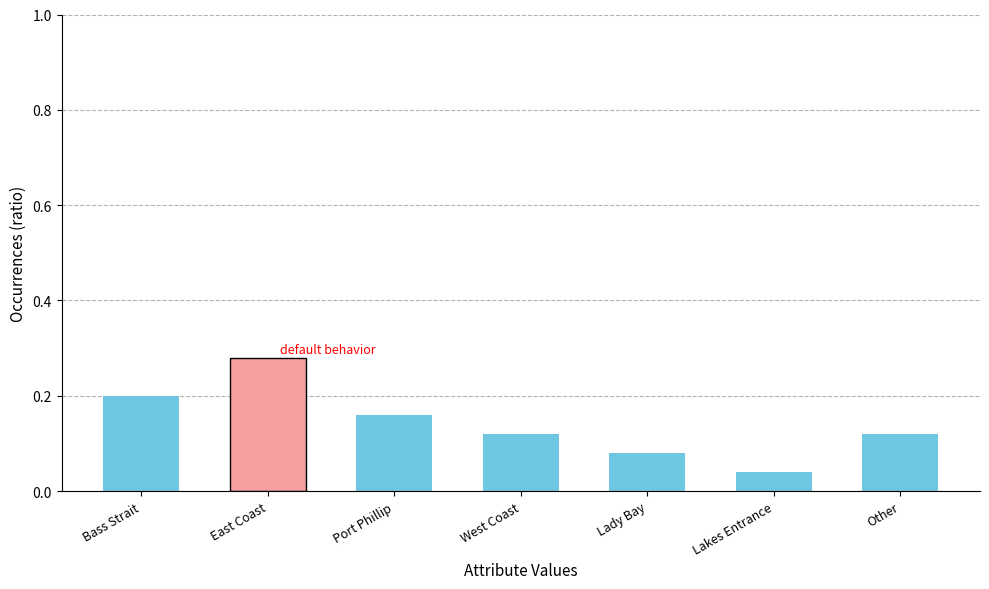

Where is the data nearest to the value 0?

Lakes Entrance